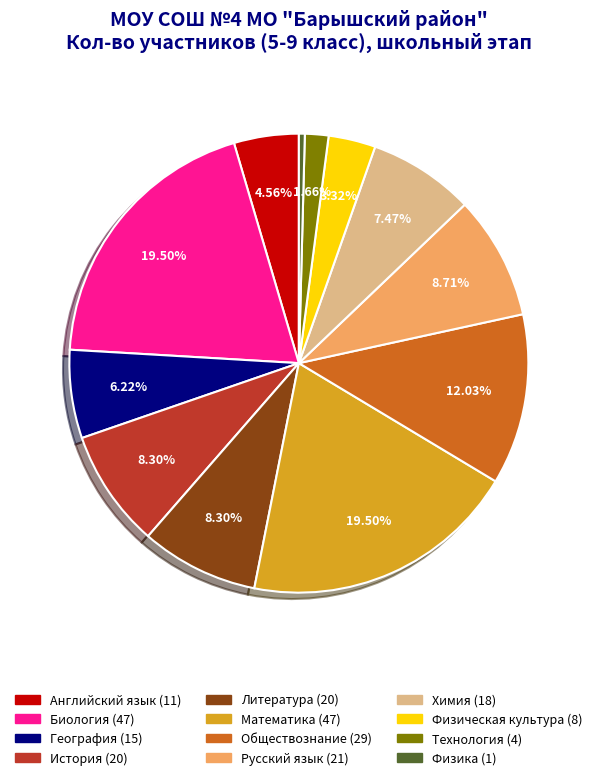

Do Русский язык and Литература together represent more than half of the pie?

No